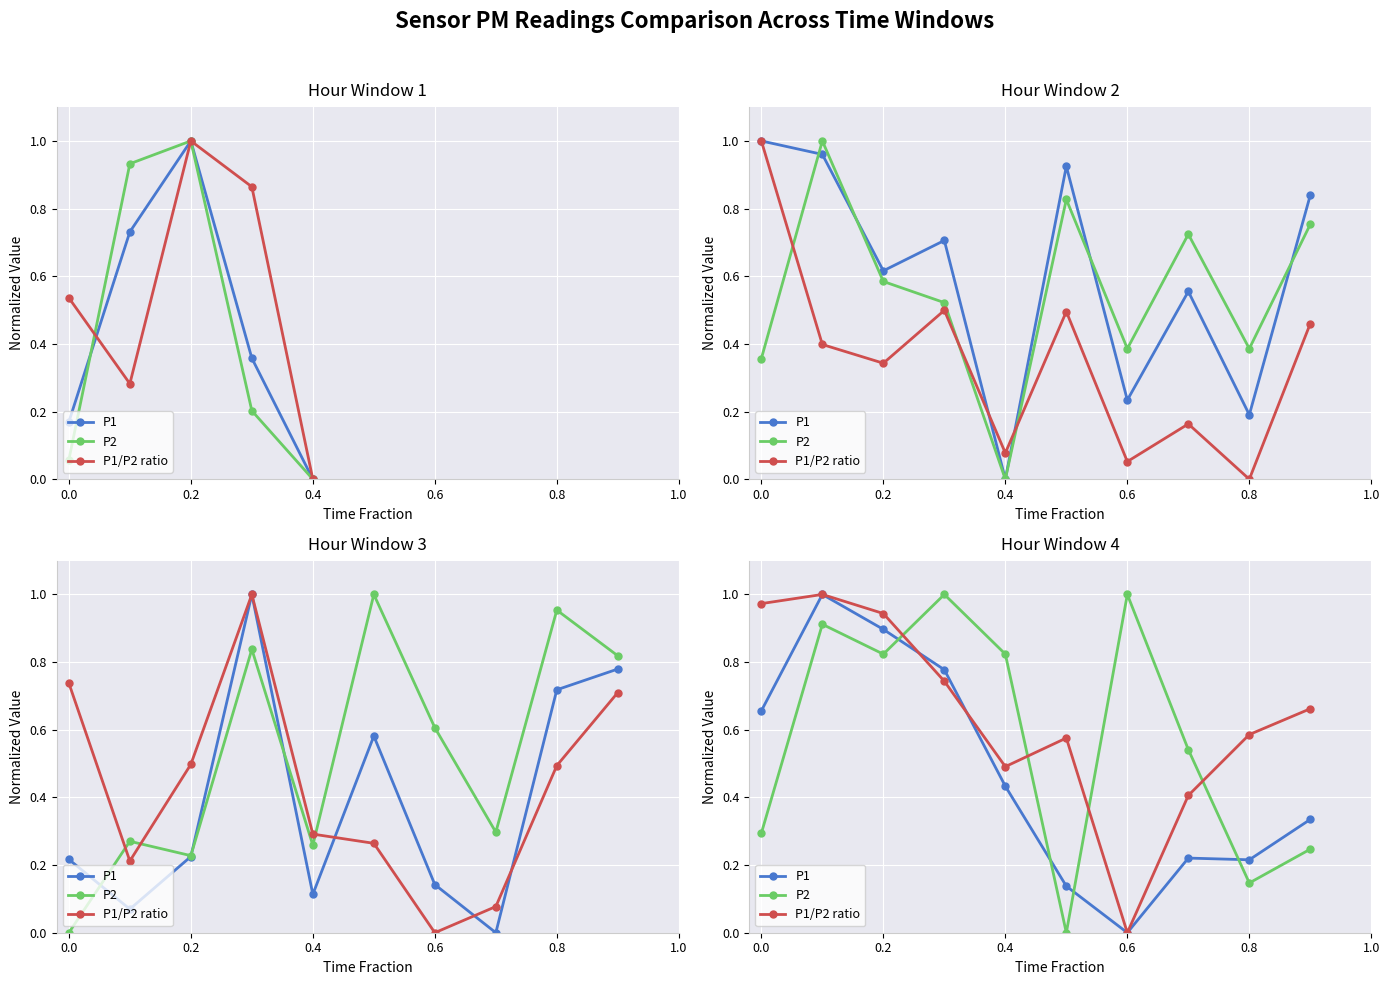

True or false: P1/P2 ratio and P2 intersect in this chart.

True